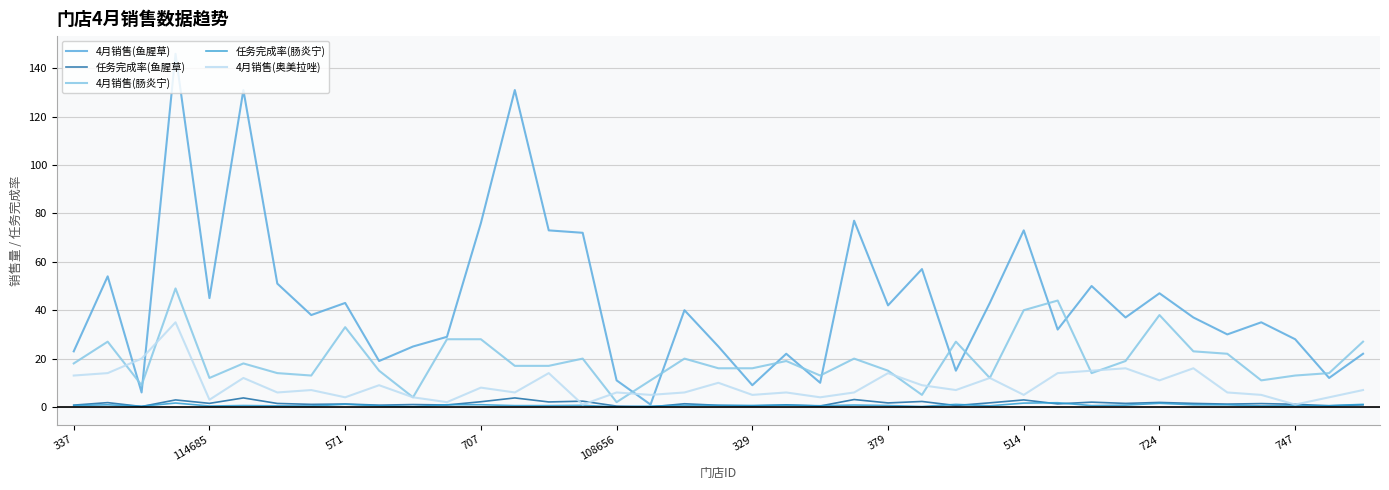

Which series has the widest spread of values?

4月销售(鱼腥草)